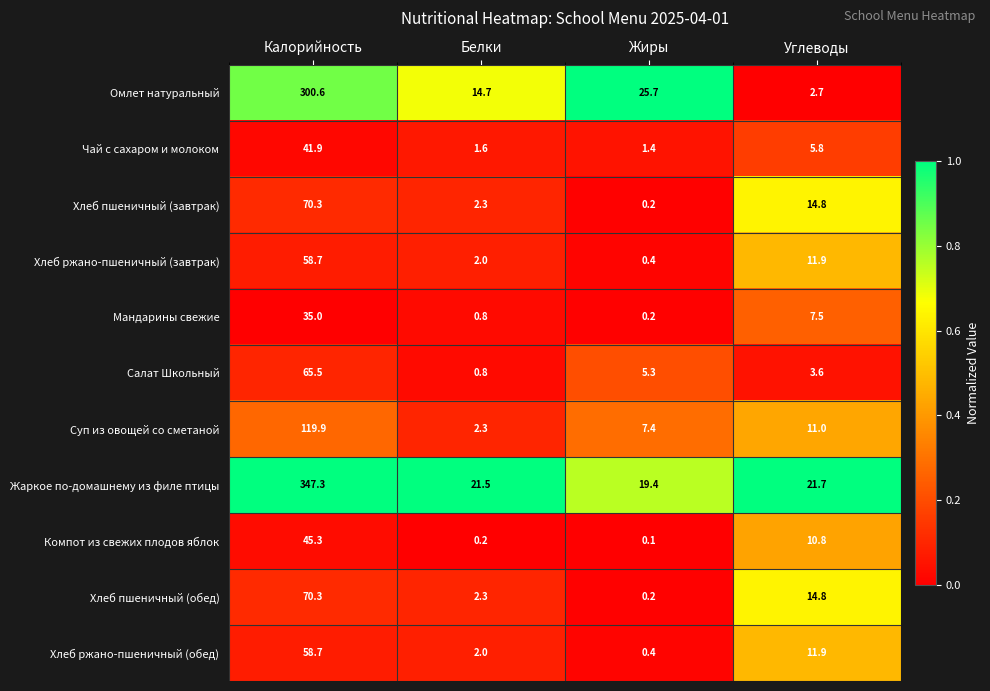

Which series has the largest total across all categories?

Жаркое по-домашнему из филе птицы